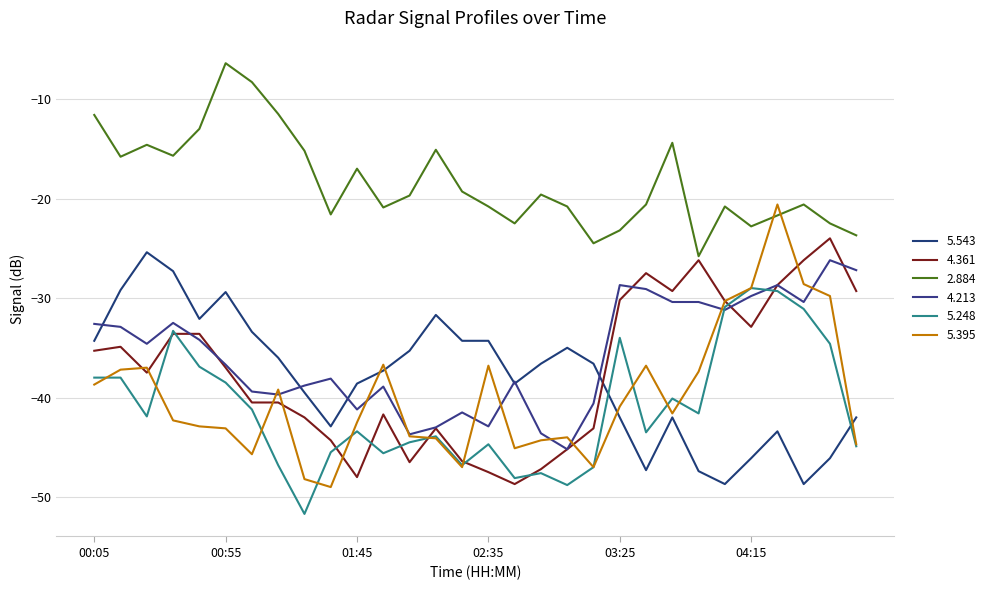

How many lines are shown in the chart?

6